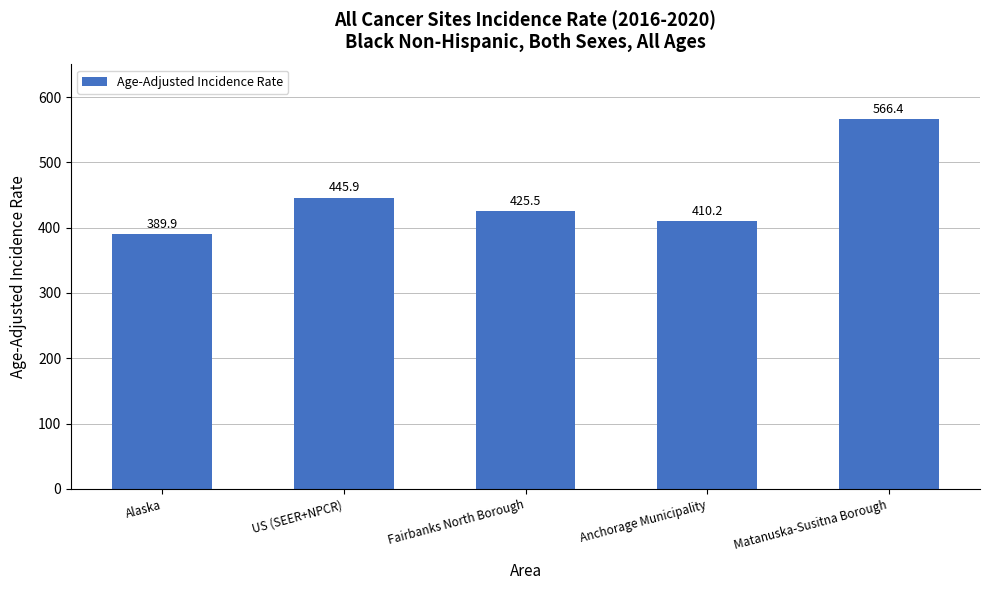

What is the minimum value shown in the chart?

389.9